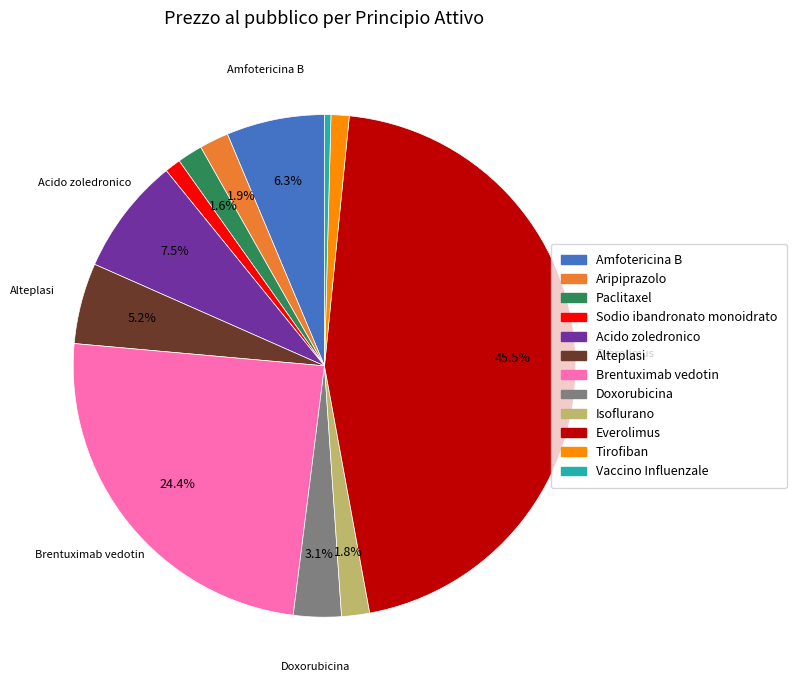

Count the number of slices in the pie.

12